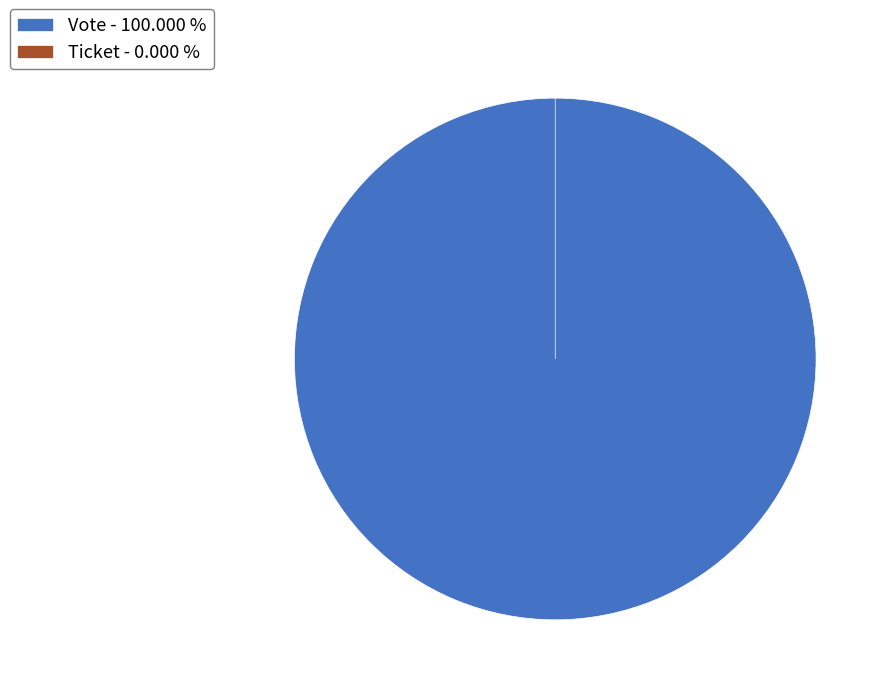

Which slice represents more than half of the pie?

Vote